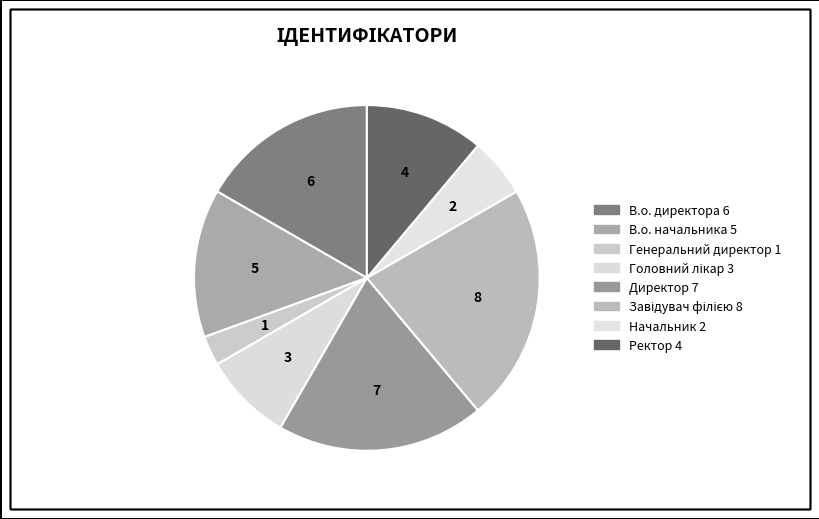

How many slices are in this pie chart?

8